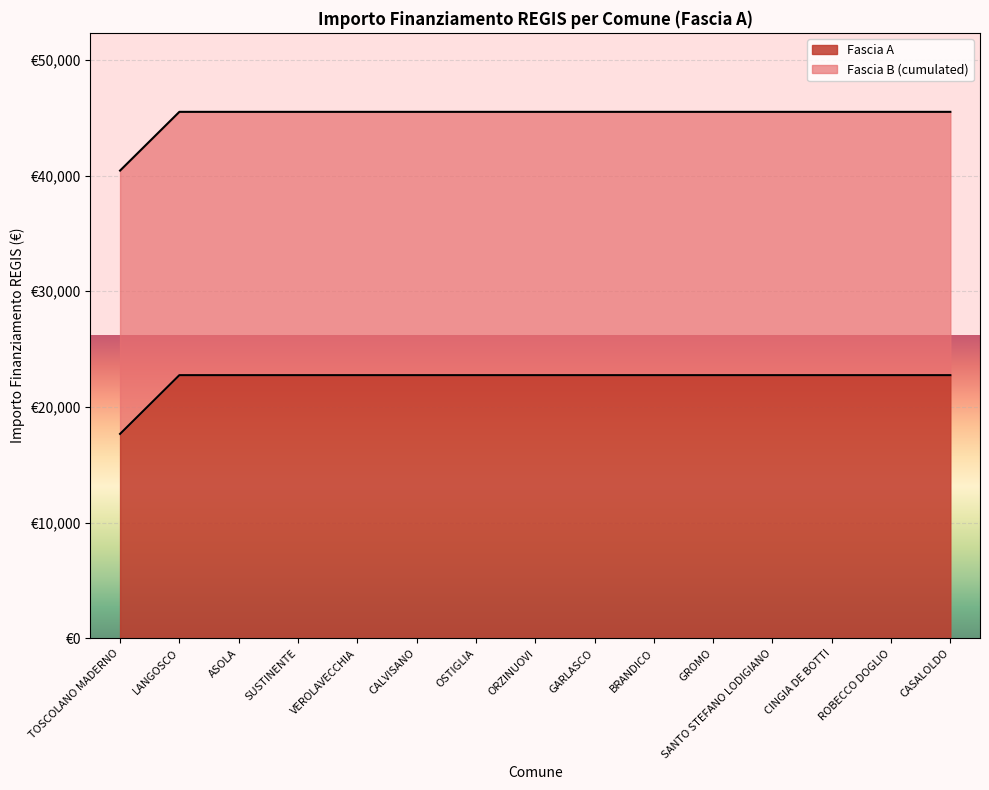

What is the value of the 1st point from the left?

17674.8